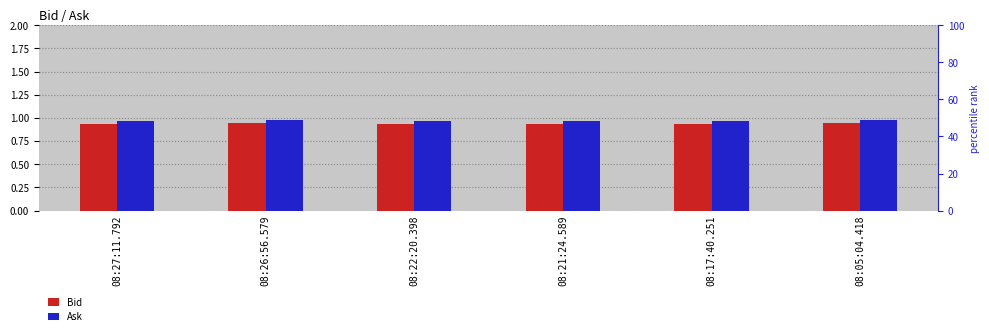

What is the label of the 6th bar from the right?

08:27:11.792